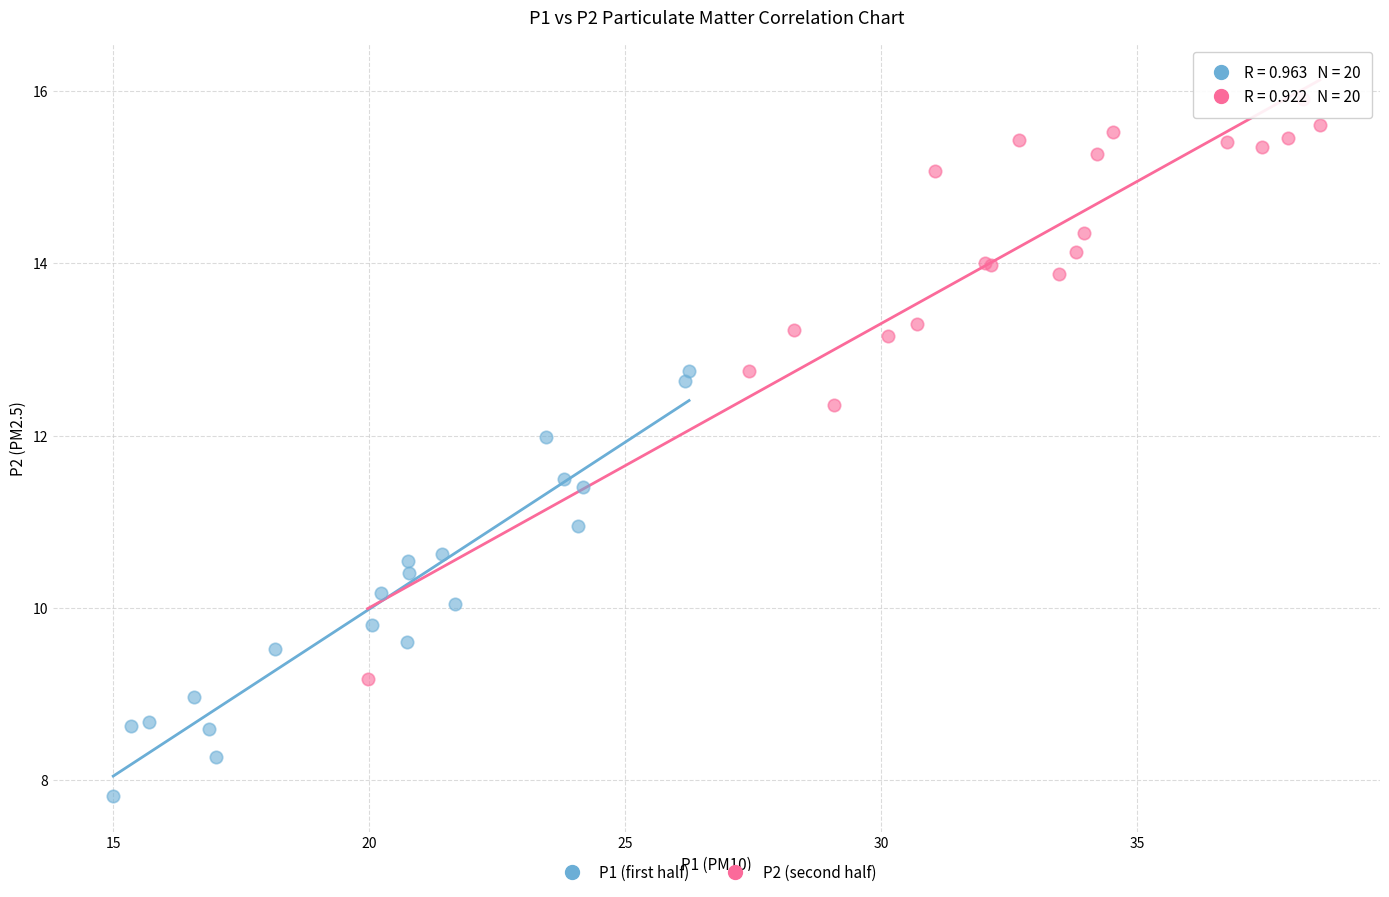

Which series reaches the maximum Y coordinate?

P2 (second half)